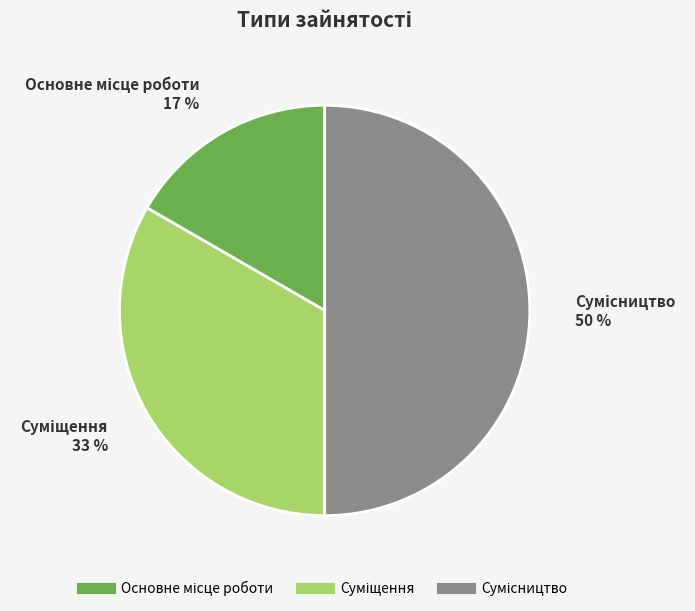

To the nearest percent, what is the difference between the largest and smallest slice percentages?

33%